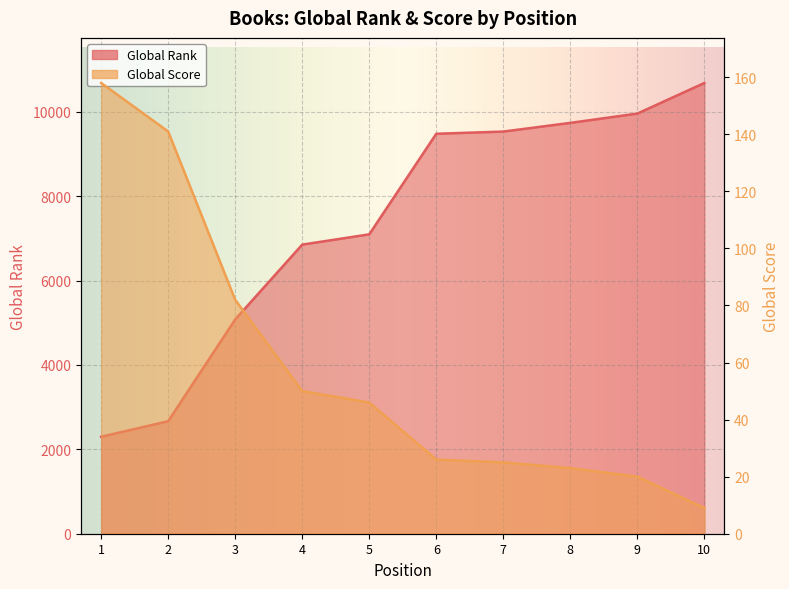

Reading left to right, list all the values displayed in this chart.

Global Rank: 2298	2667	5079	6853	7097	9481	9533	9739	9959	10685
Global Score: 158	141	82	50	46	26	25	23	20	9